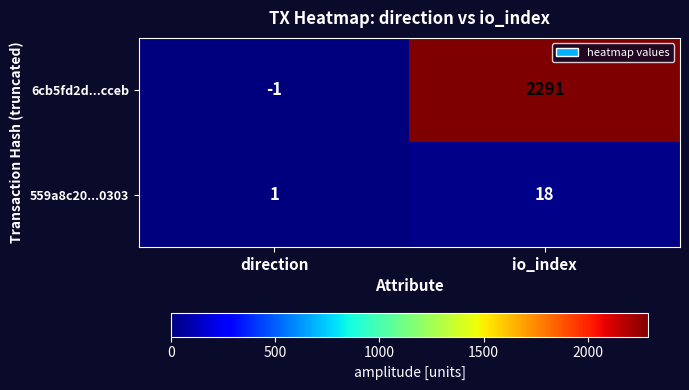

What is the sum of all 559a8c20...0303 values?

19